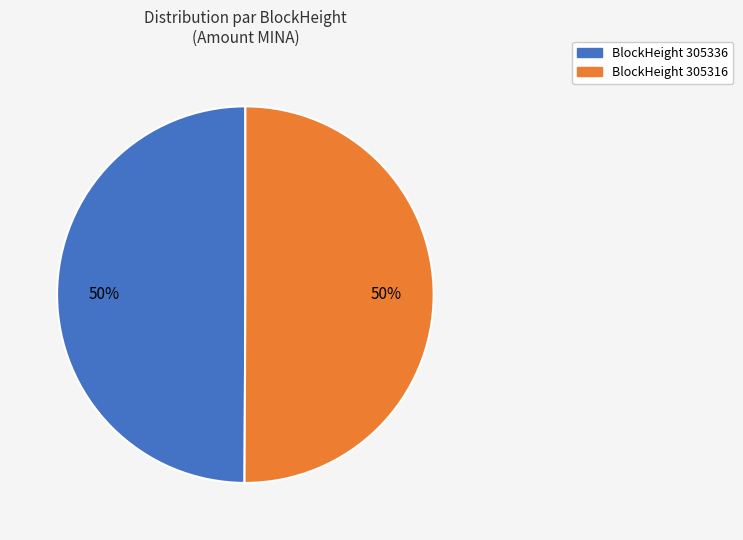

To the nearest percent, what is the average slice percentage?

50%